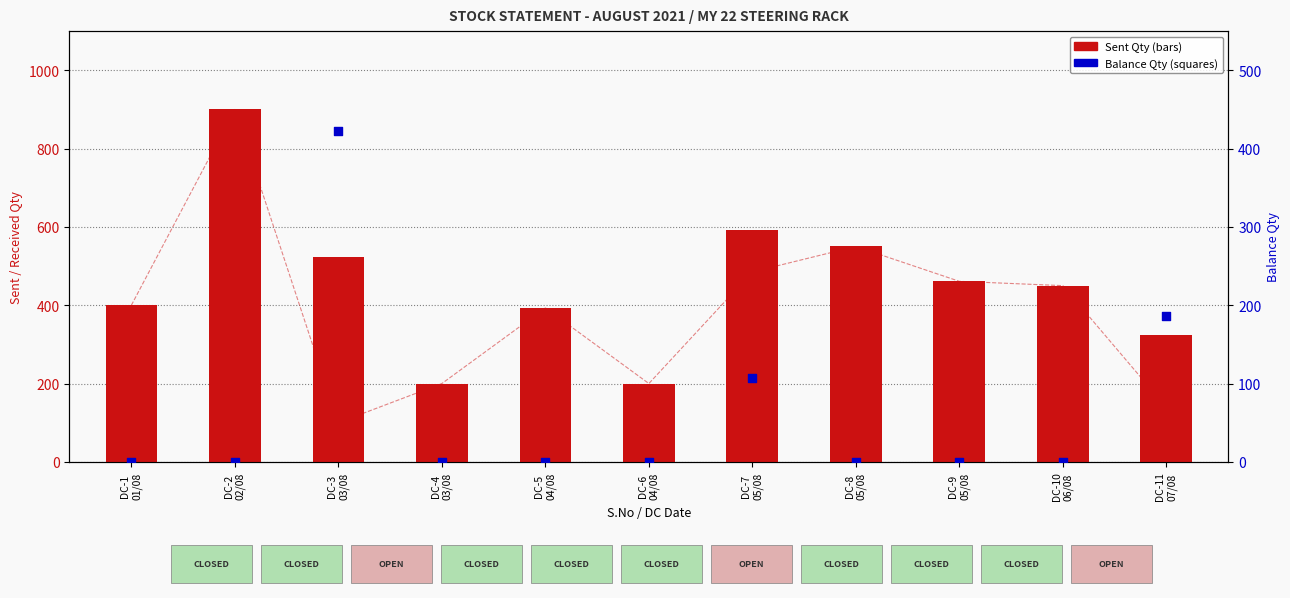

Which series has the largest total across all categories?

Sent Qty